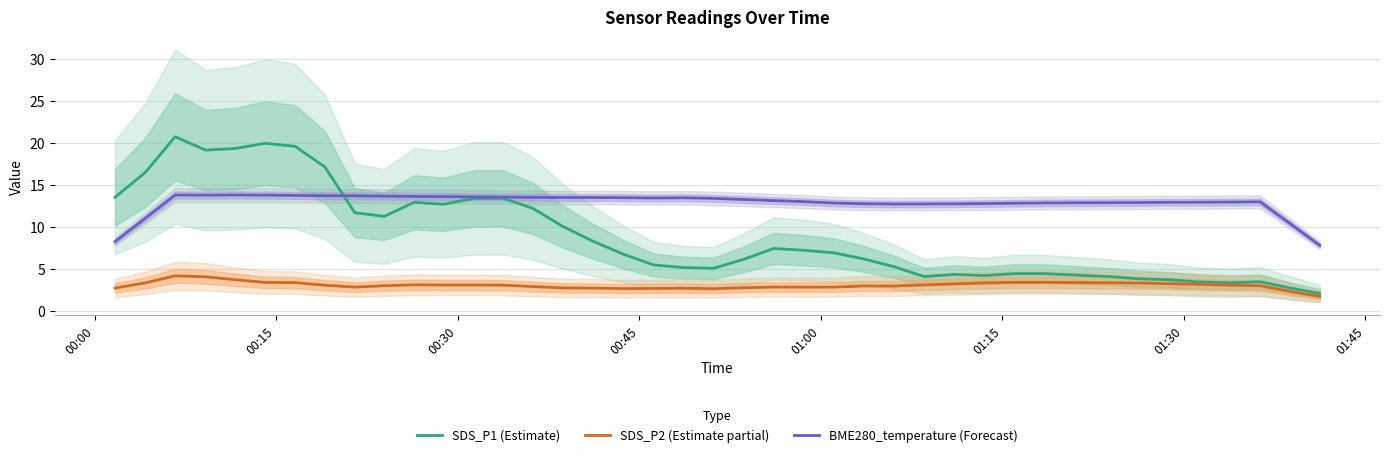

What is the maximum value for SDS_P1 (Estimate)?

20.7